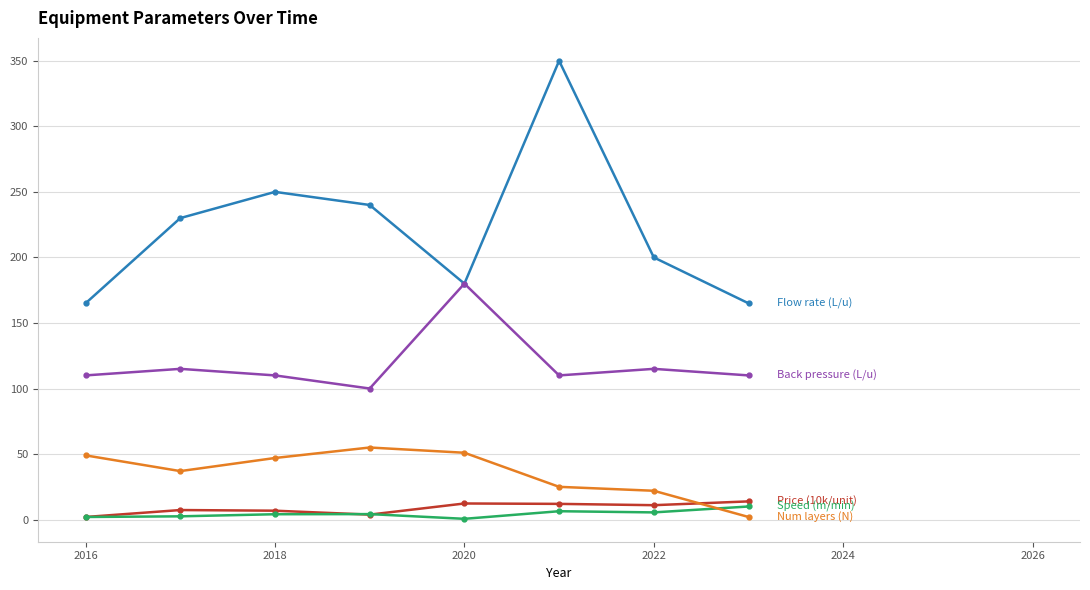

What is the greatest value displayed?

350.0